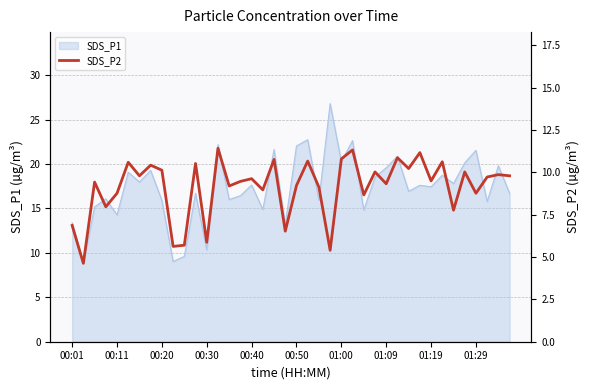

Is it true that SDS_P1 equals 22.0 at 00:50?

True